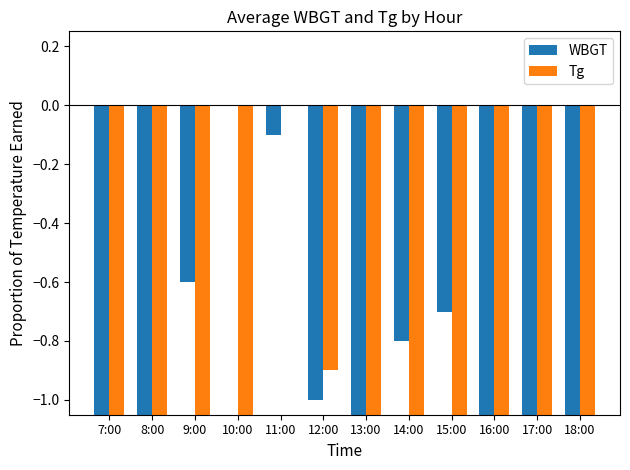

The WBGT series shows -1.4 at 14:00. True or false?

False